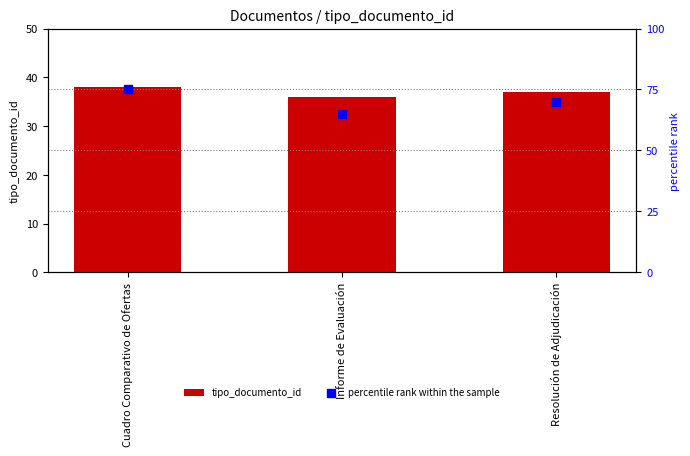

At which category is the sum across all series the highest?

Cuadro Comparativo de Ofertas